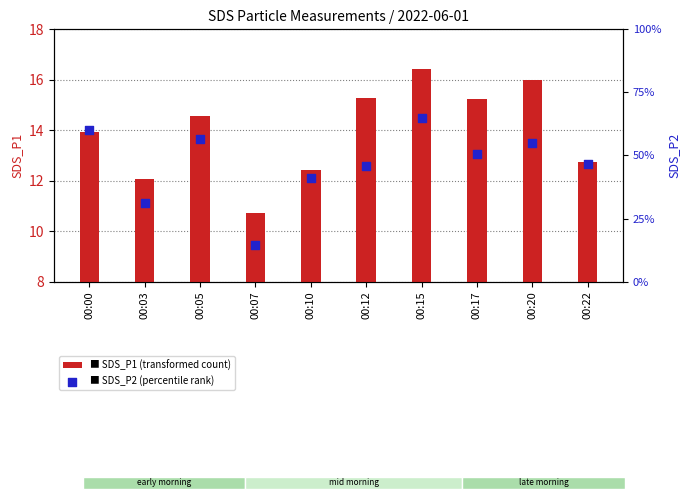

Which series contains the highest Y value?

SDS_P2